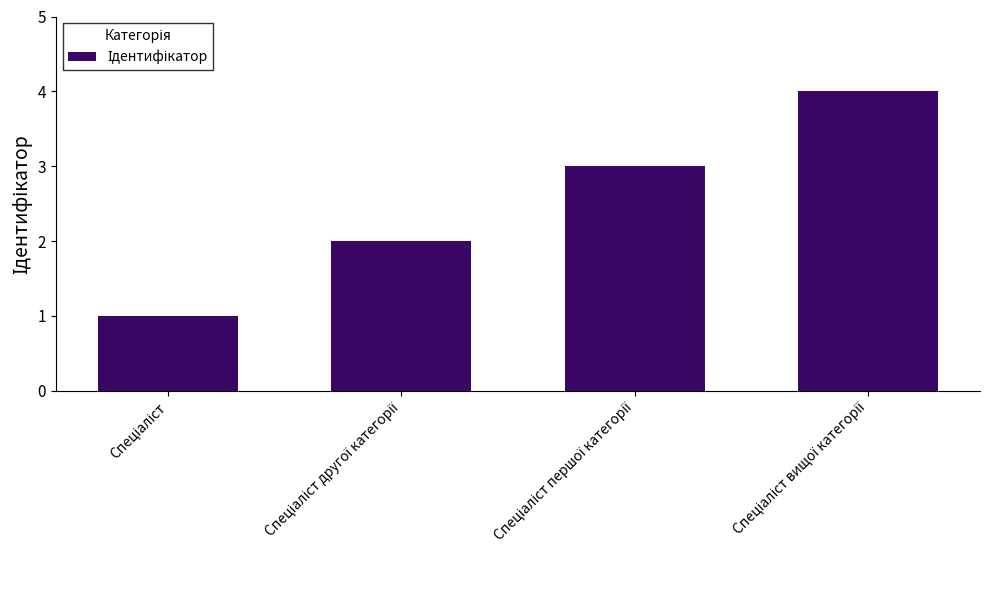

How many data points are less than 3?

2